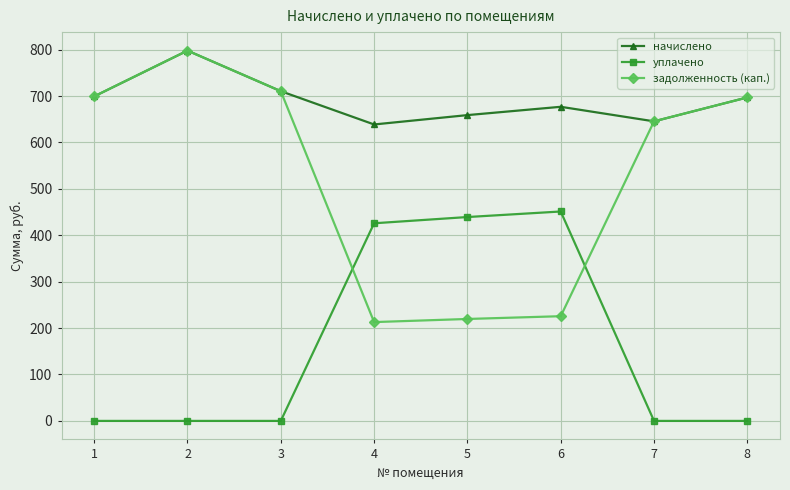

Which series changed the most between 2 and 4?

задолженность (кап.)